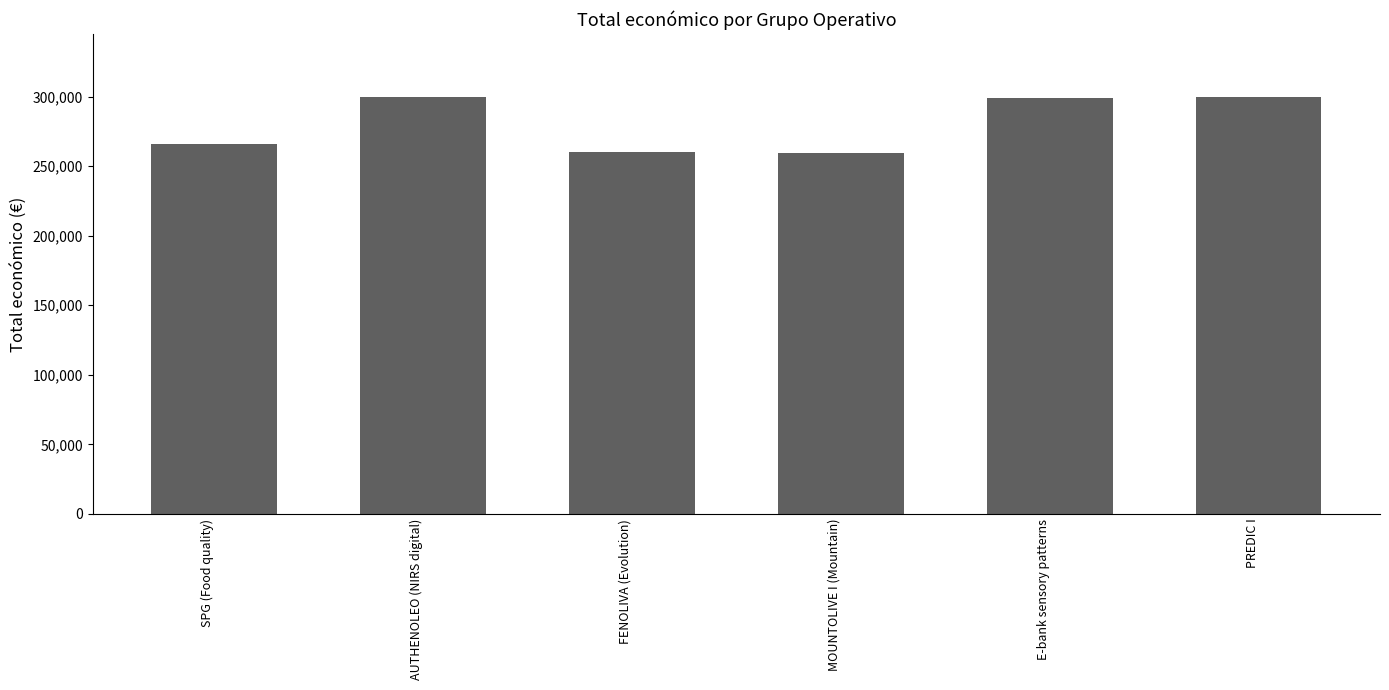

Approximately how many times larger is the value at PREDIC I compared to SPG (Food quality)?

1.1